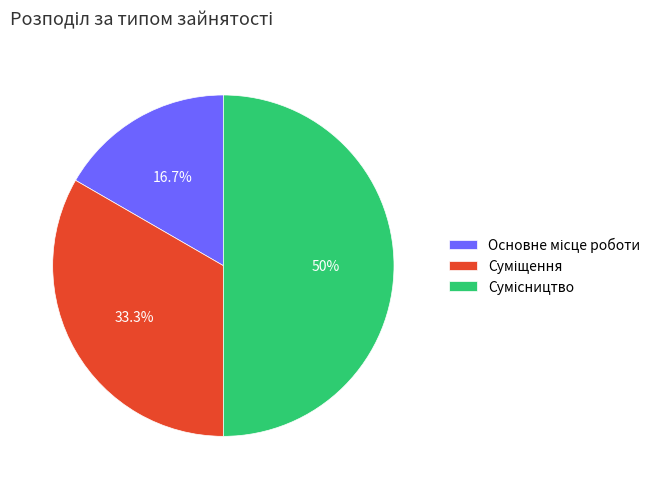

How many segments does this pie chart have?

3